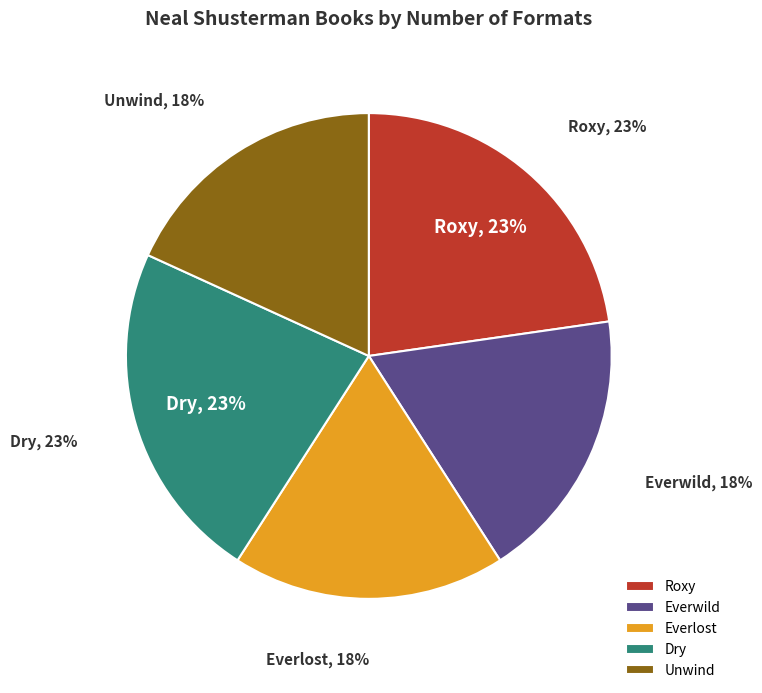

Does Unwind represent more than half of the total?

No